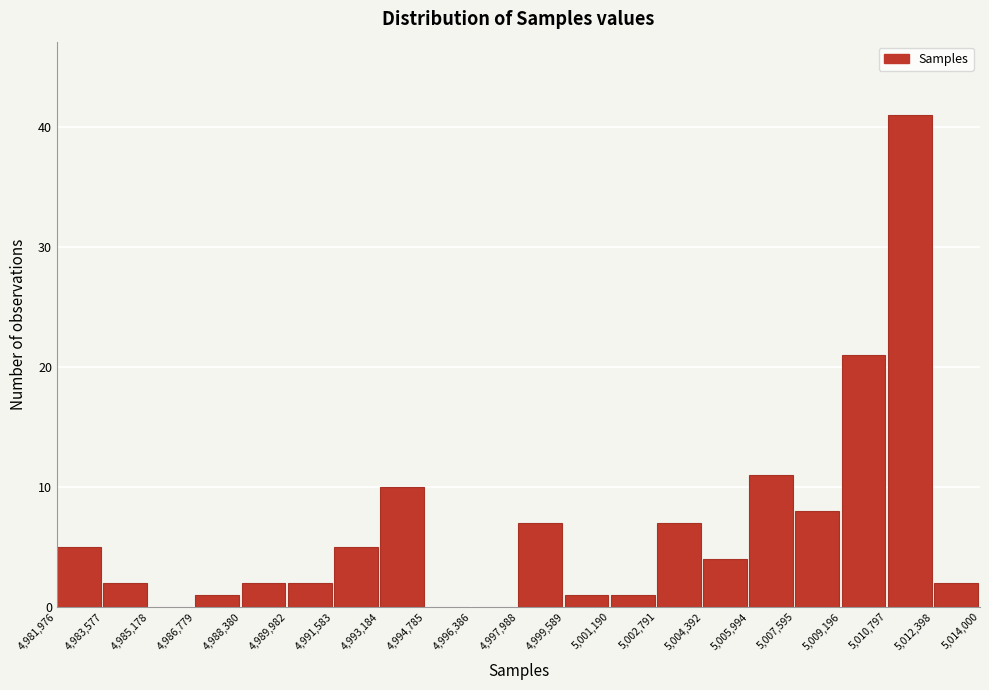

How tall is the bar that spans 4,991,583 to 4,993,184 on the x-axis? The values are not printed on the chart, so give them approximately, as read against the axis.

5